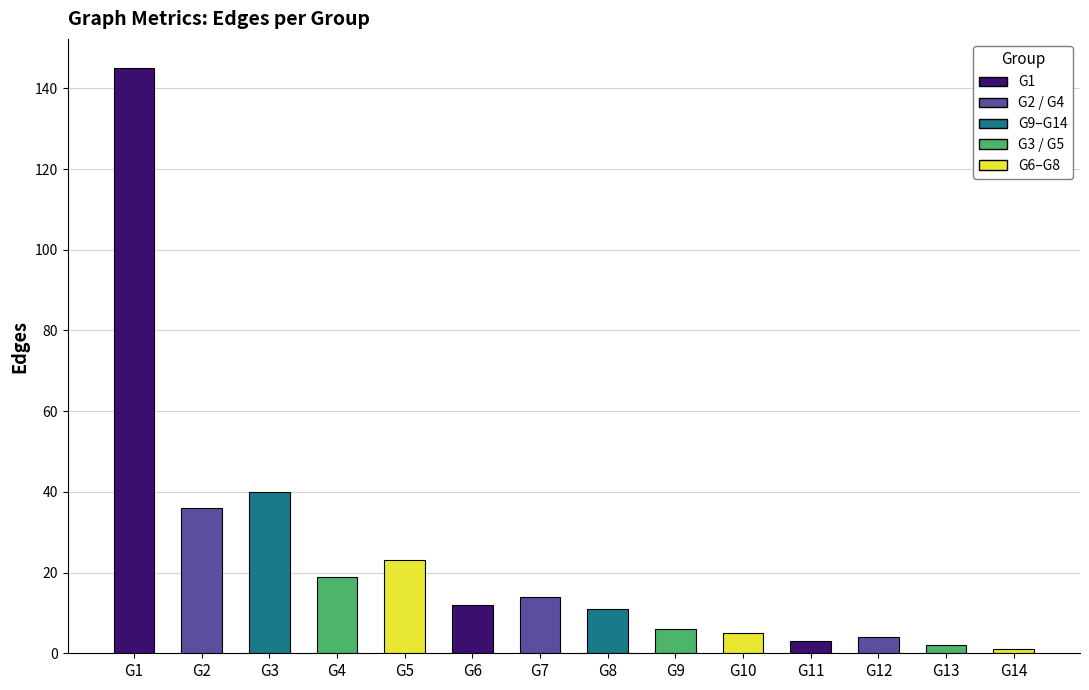

Between G3 and G4, which is larger?

G3